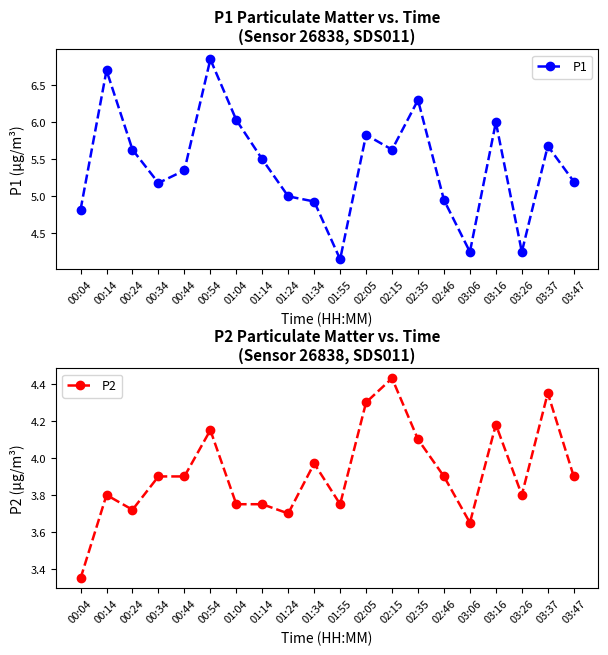

At which category does P2 reach its first local peak?

00:14